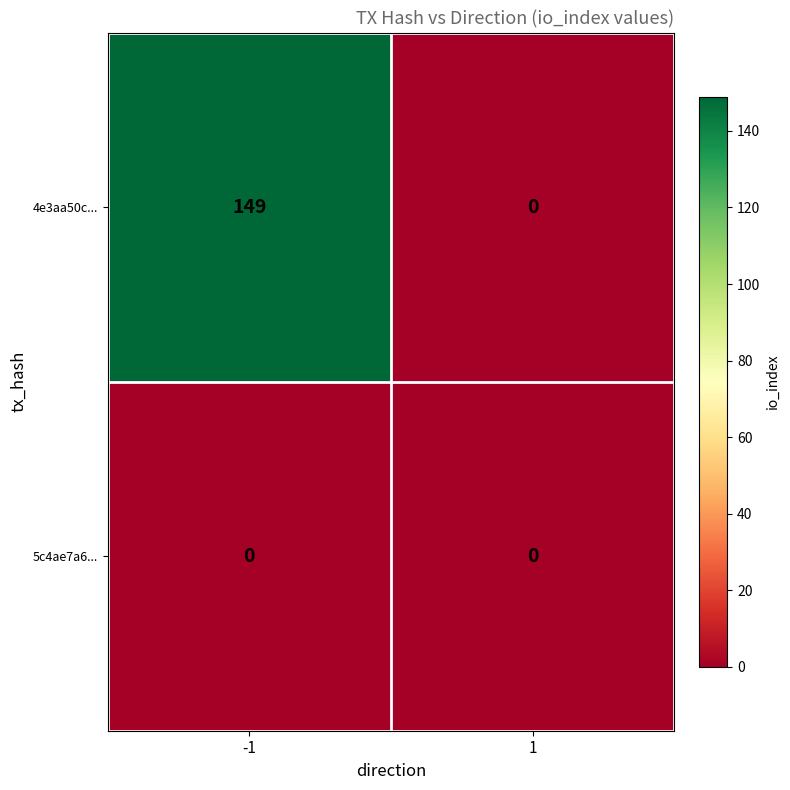

List the series in order of their overall mean, highest first.

4e3aa50c..., 5c4ae7a6...